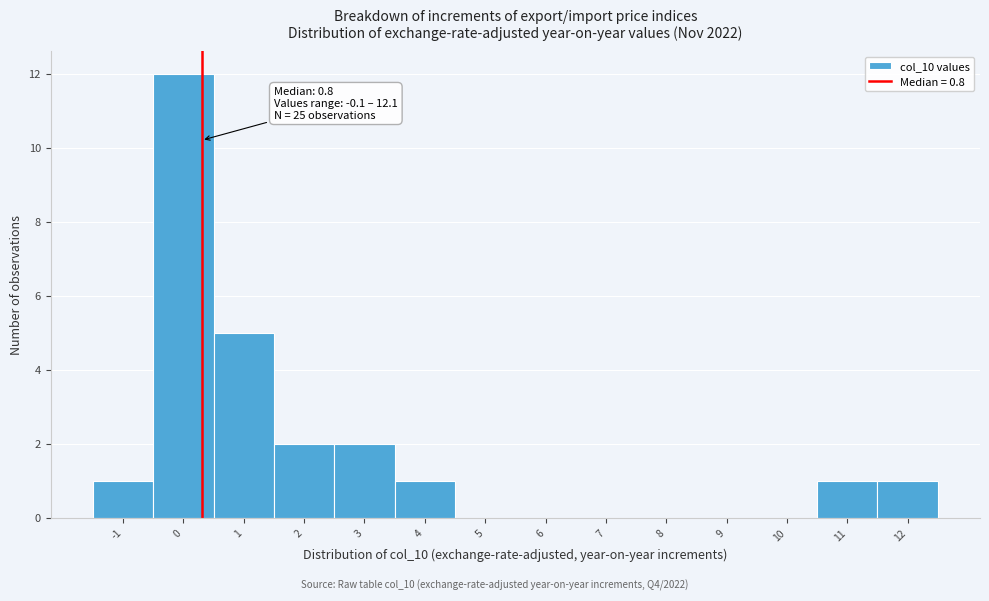

Reading right to left, transcribe all the data shown in this chart.

12=1	11=1	10=0	9=0	8=0	7=0	6=0	5=0	4=1	3=2	2=2	1=5	0=12	-1=1